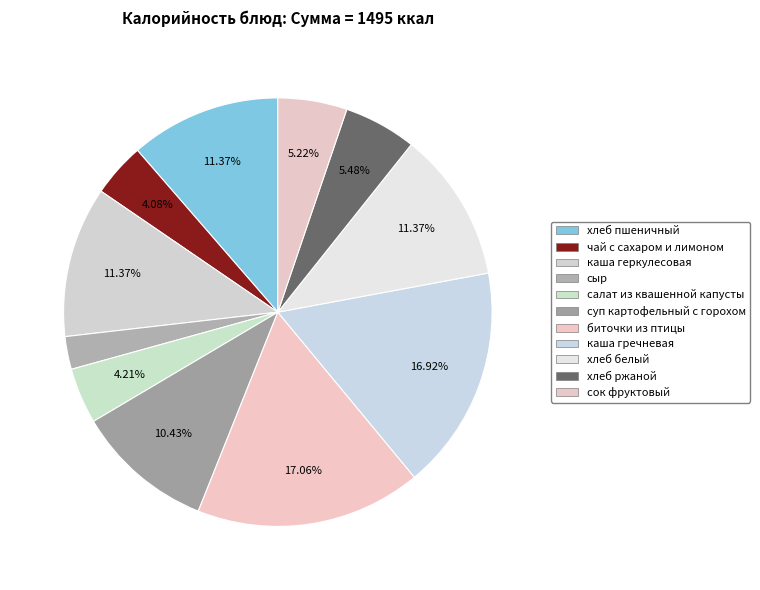

To the nearest percent, what percentage of the pie is суп картофельный с горохом?

10%